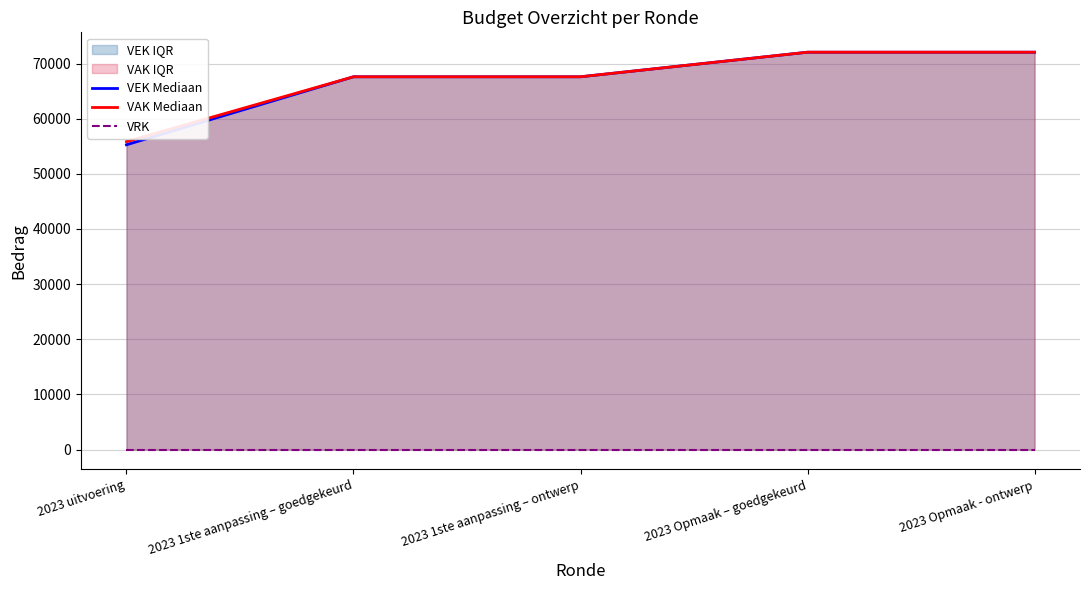

At 2023 Opmaak – goedgekeurd, list the series in order from smallest to largest.

VRK, VEK Mediaan, VAK Mediaan